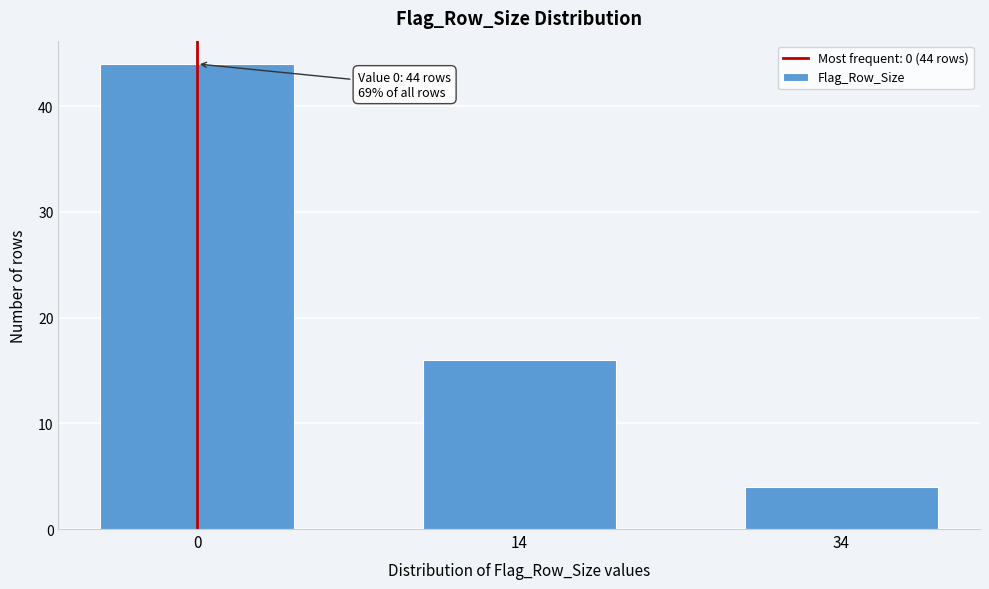

Reading right to left, what are all the values shown in this chart?

4	16	44